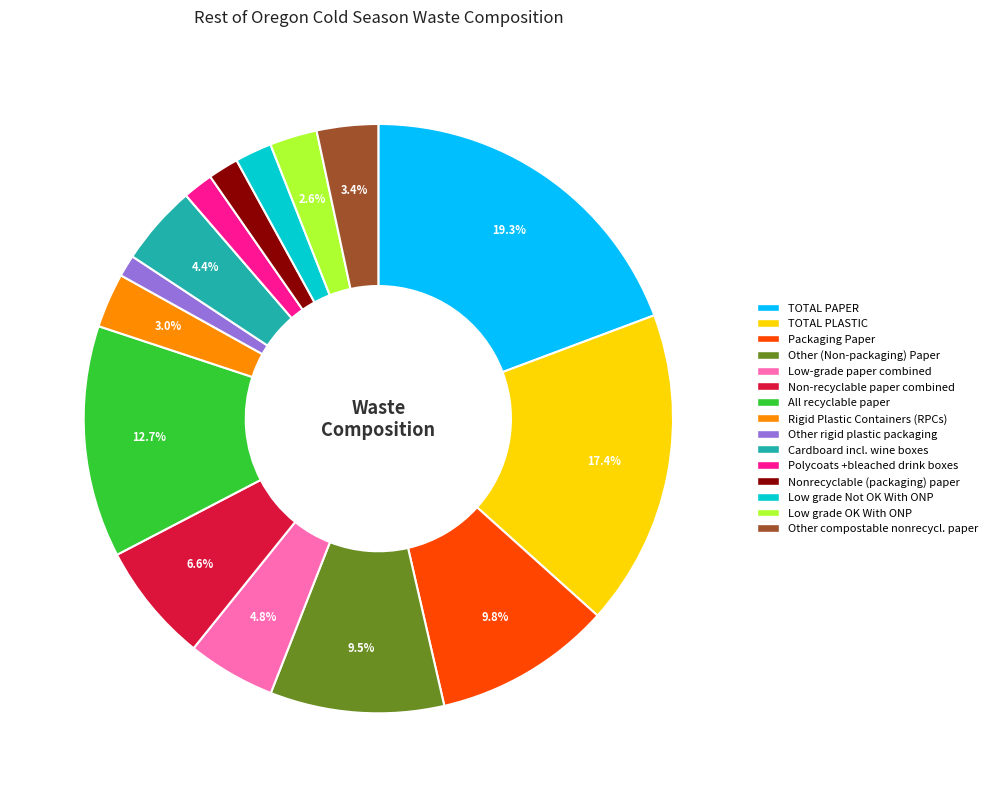

The Packaging Paper slice represents 3% of the pie. True or false?

False